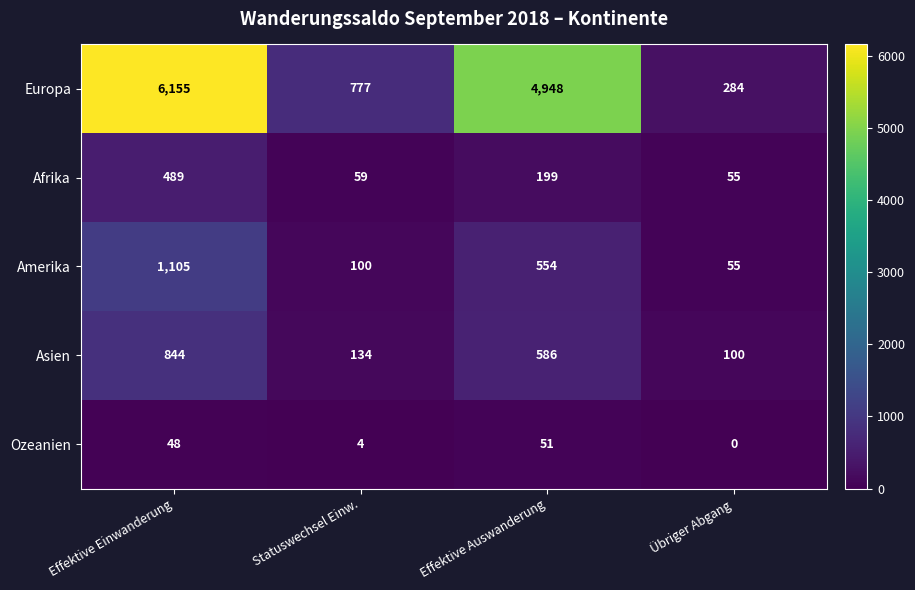

Rank the series by their maximum value, from highest to lowest.

Europa, Amerika, Asien, Afrika, Ozeanien